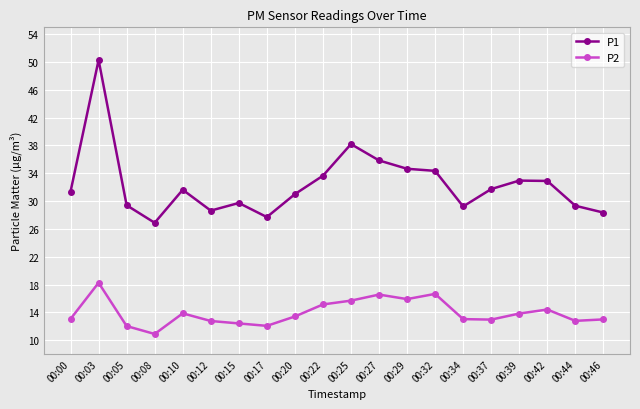

True or false: P2 and P1 intersect in this chart.

False